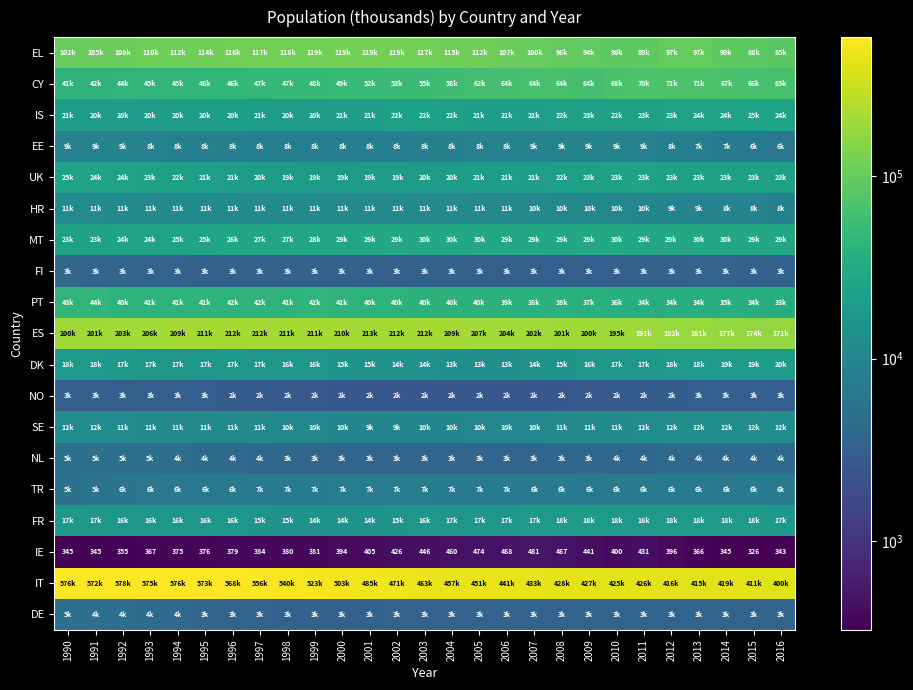

Is it true that NL equals 3777 at 2007?

True